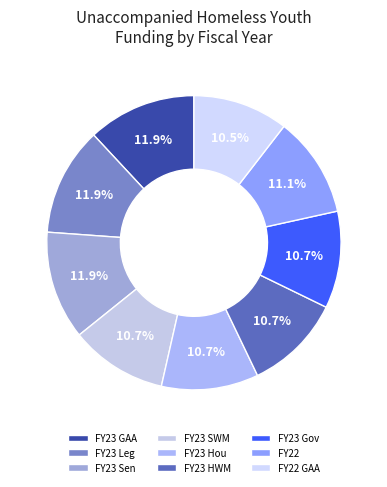

Does FY23 GAA account for over 50% of the chart?

No